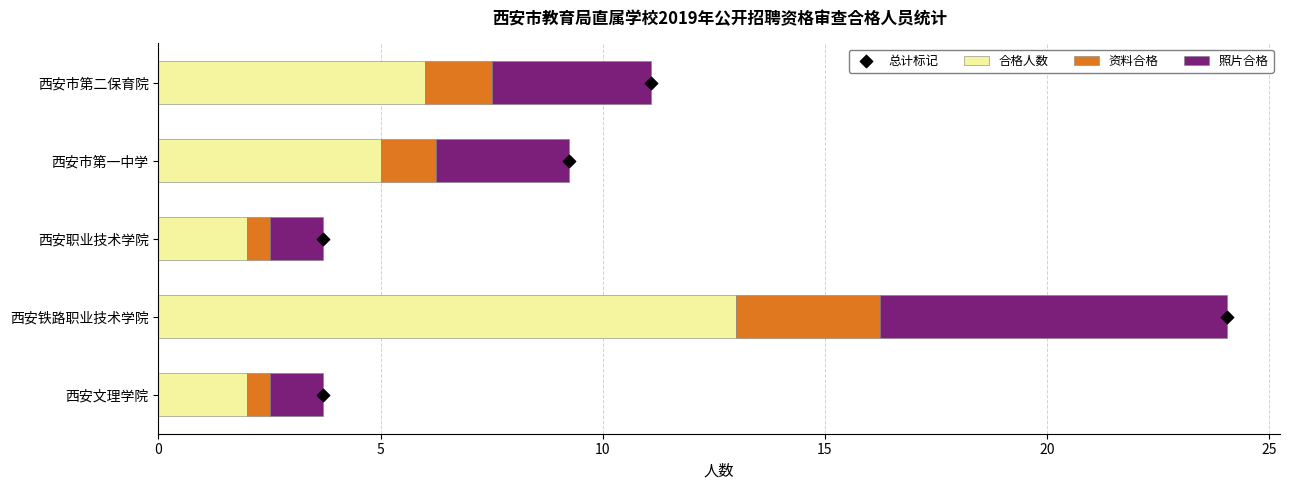

Which series reaches the minimum Y coordinate?

总计标记